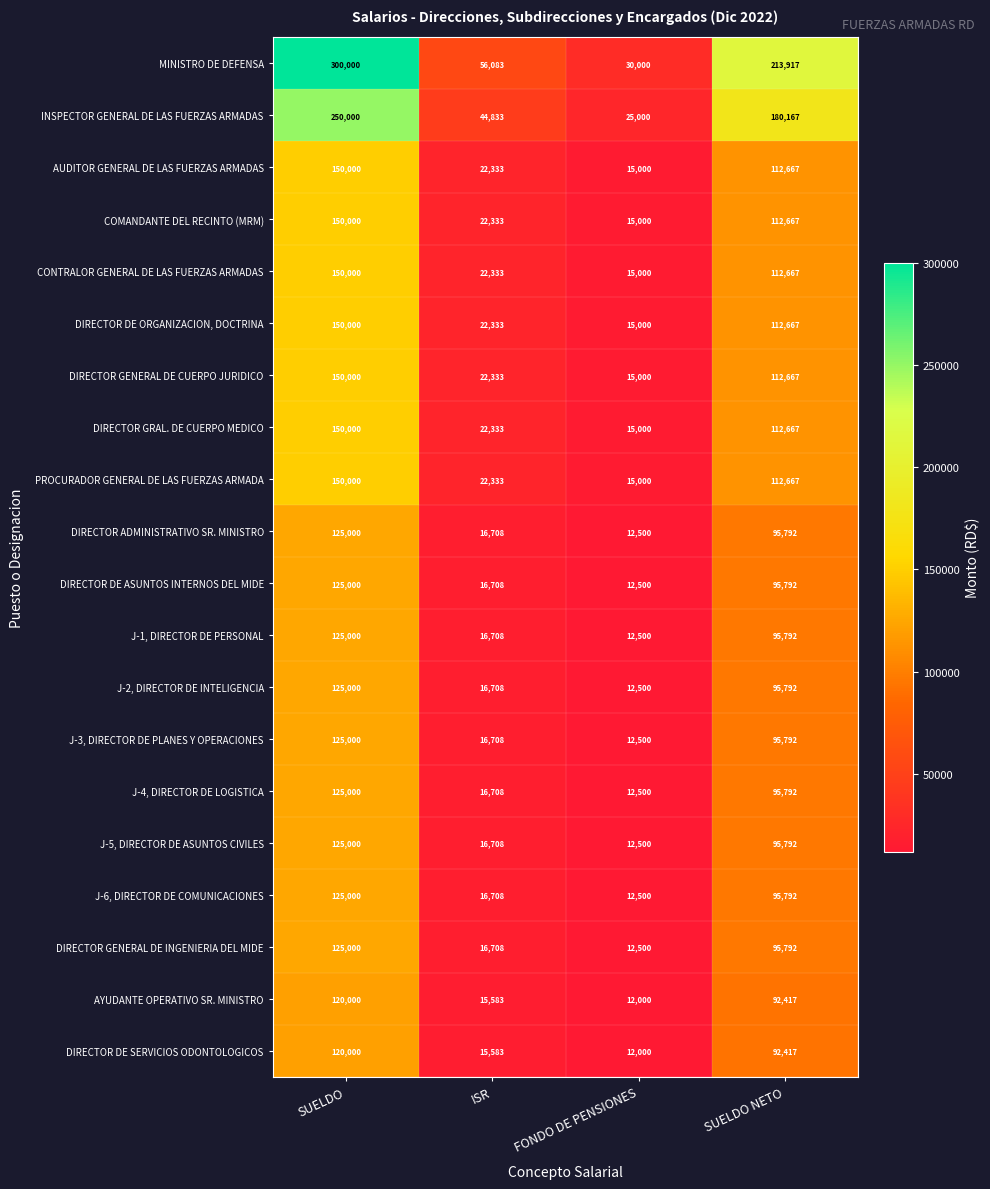

At which category does the chart reach its minimum across all series?

FONDO DE PENSIONES